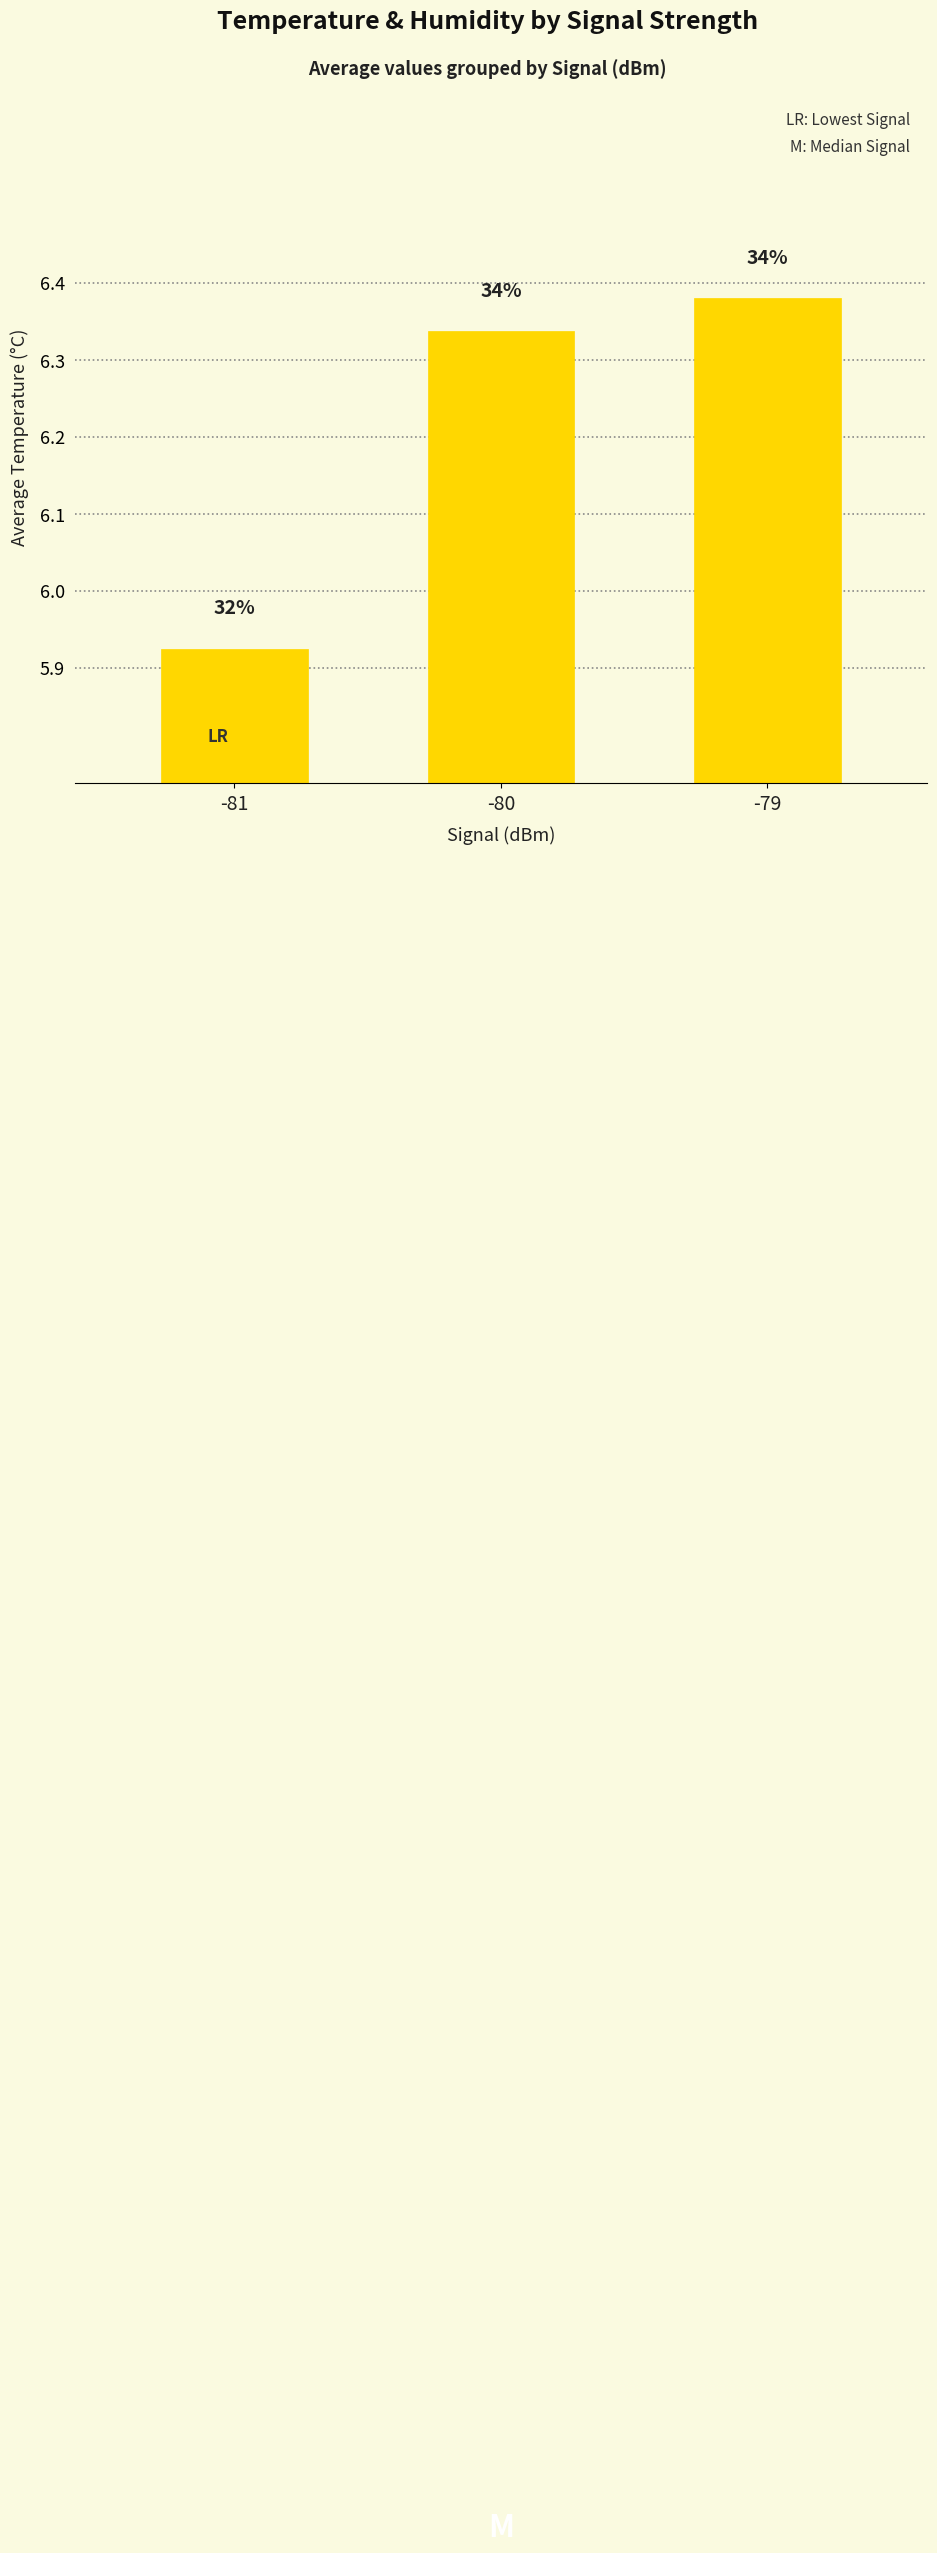

Reading left to right, transcribe all the data shown in this chart.

5.9	6.3	6.4